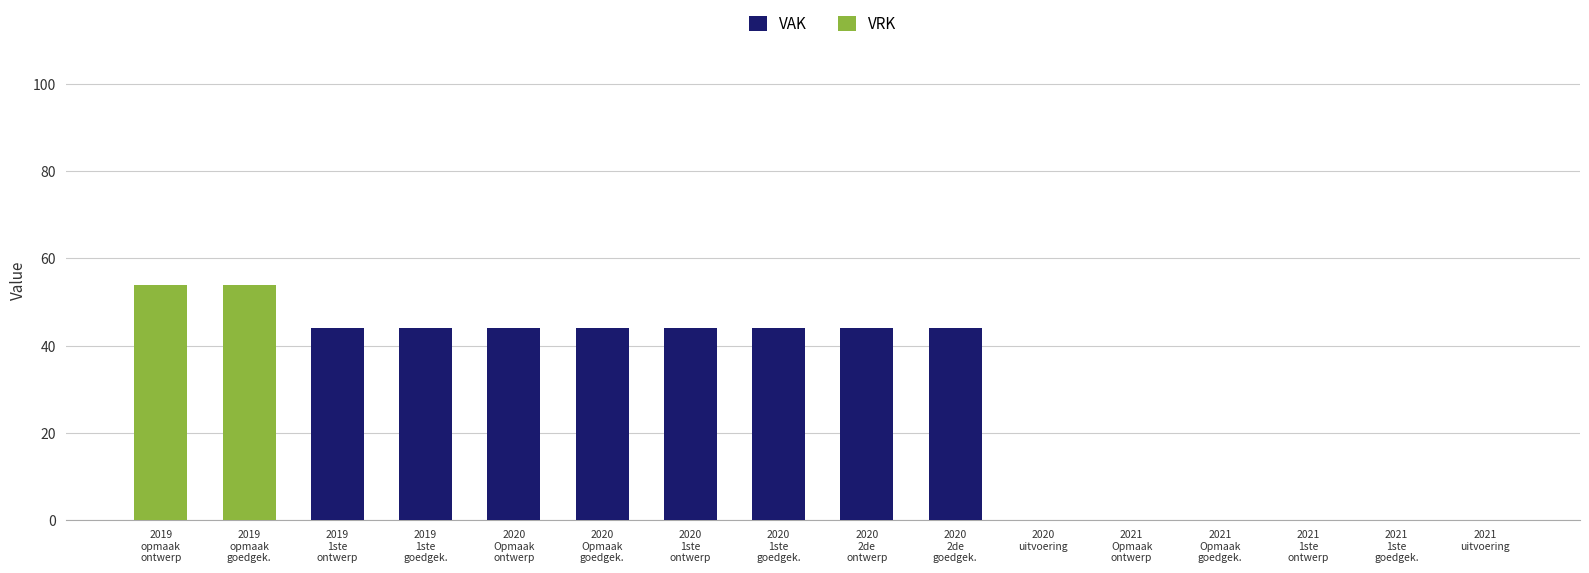

What is the total value across all series at 2020
Opmaak
ontwerp?

44